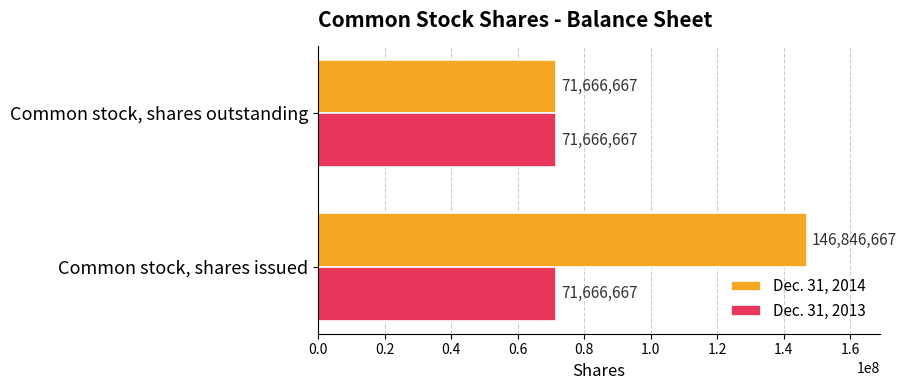

Rank the series by their maximum value, from lowest to highest.

Dec. 31, 2013, Dec. 31, 2014